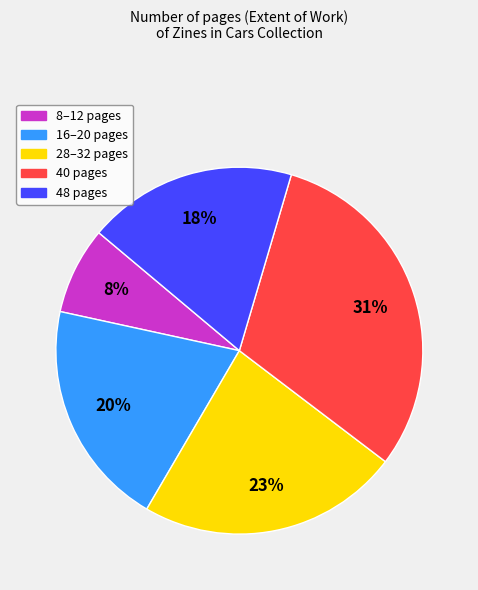

Is there a majority slice in this chart?

No